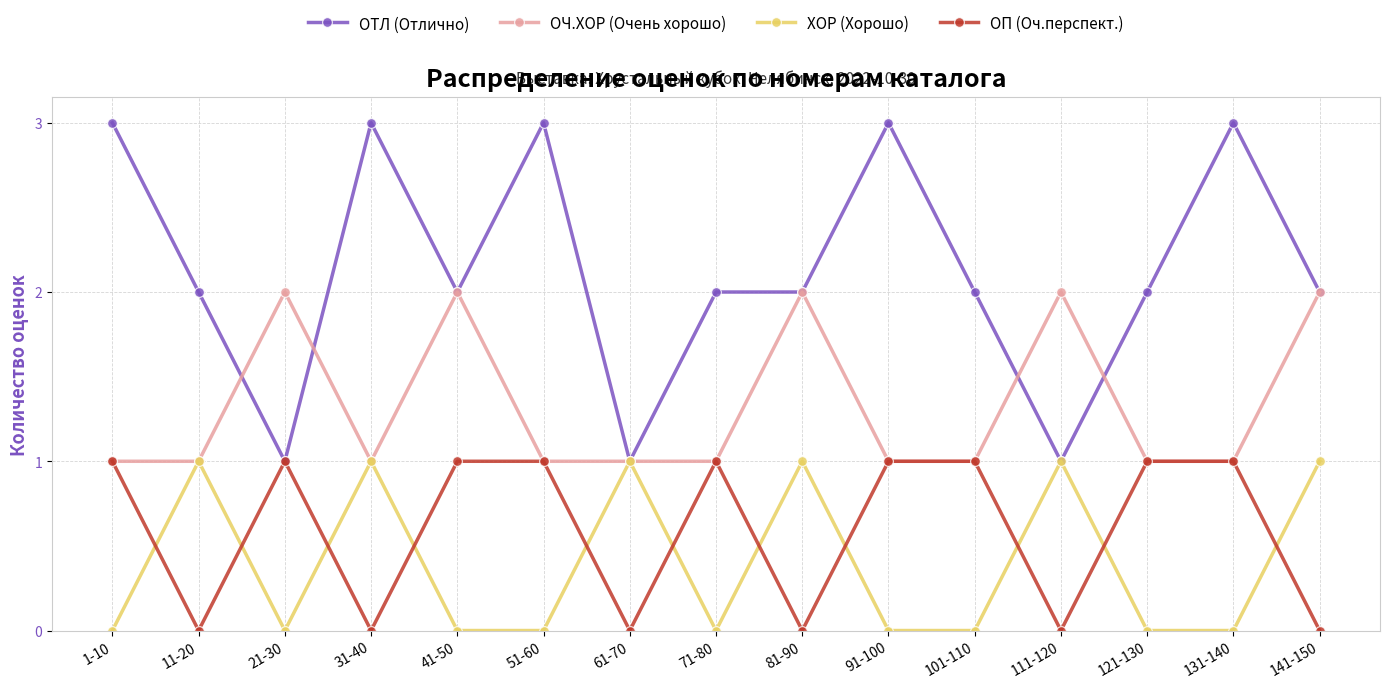

How many lines are shown in the chart?

4